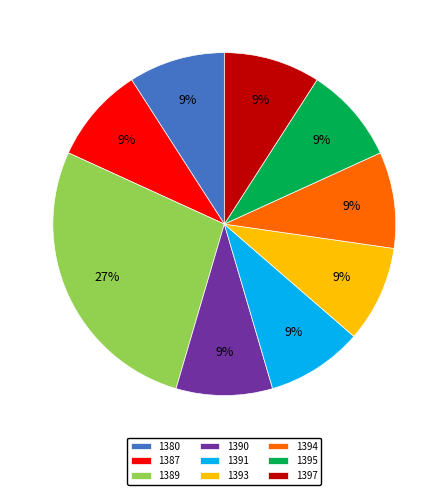

Does 1387 represent more than half of the total?

No